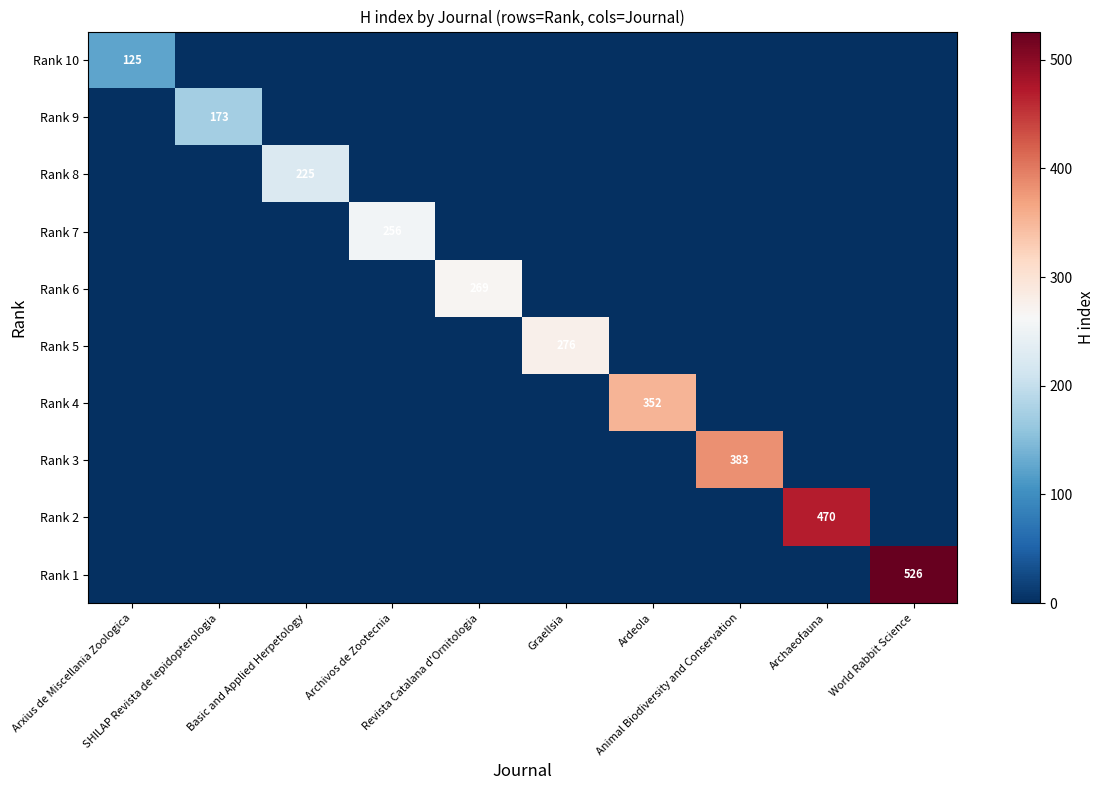

Between Archivos de Zootecnia and SHILAP Revista de lepidopterologia, which is larger?

Archivos de Zootecnia